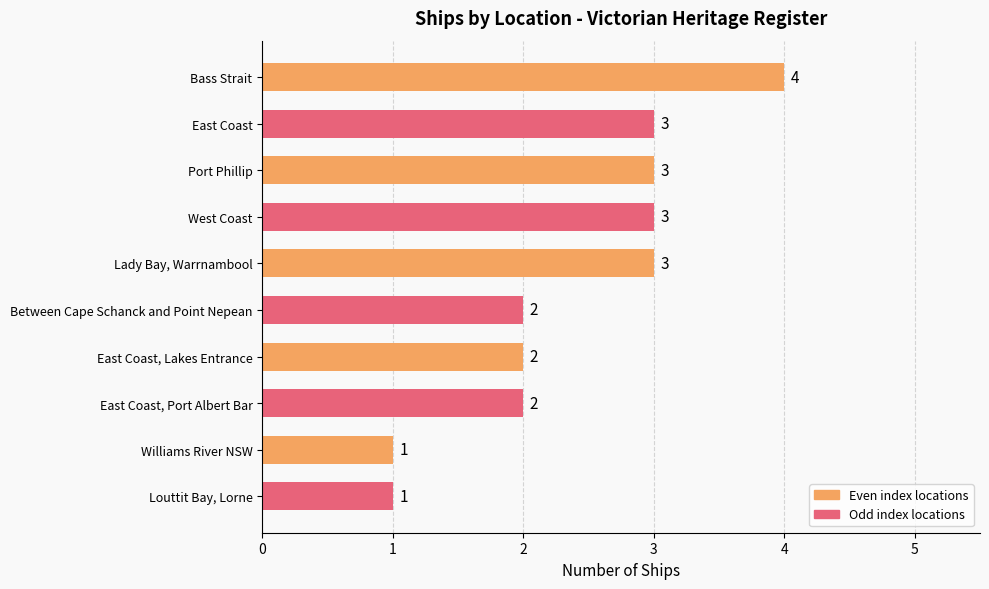

True or false: the data shows 1 at East Coast, Port Albert Bar.

False